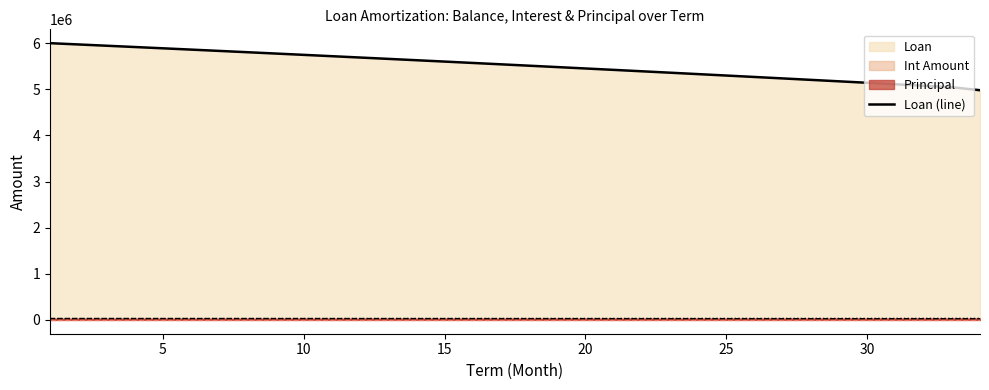

True or false: Loan (line) and Int Amount cross at least once.

False